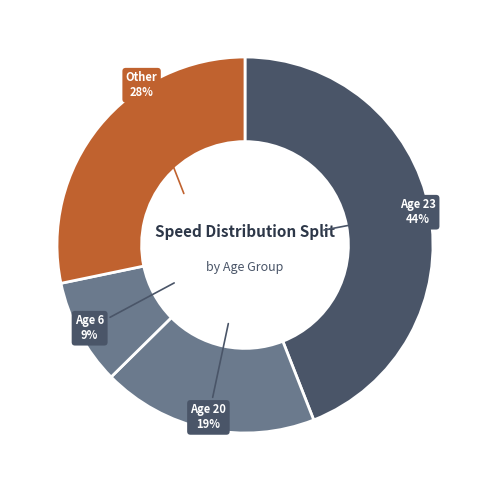

Is it true that Age 23 is 44% of the pie?

True